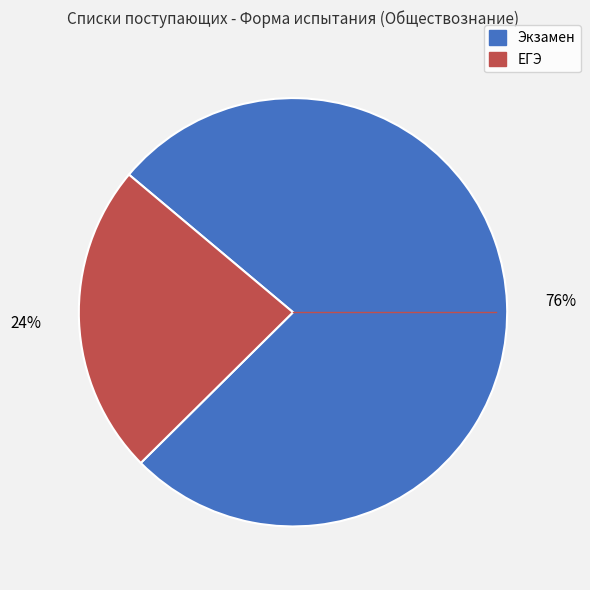

To the nearest percent, what portion does Экзамен represent?

76%